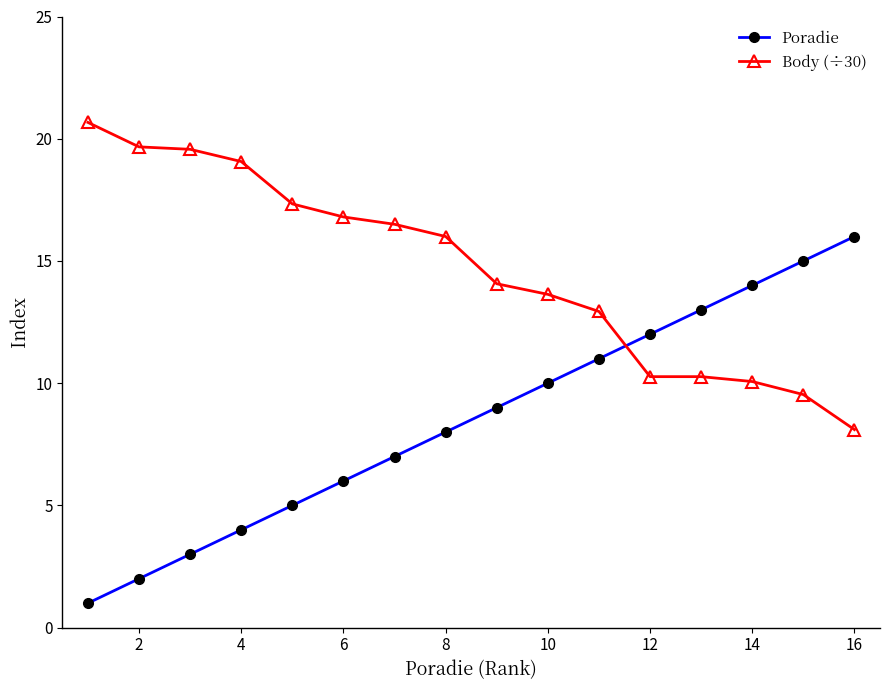

Rank the series by their maximum value, from lowest to highest.

Poradie, Body (÷30)